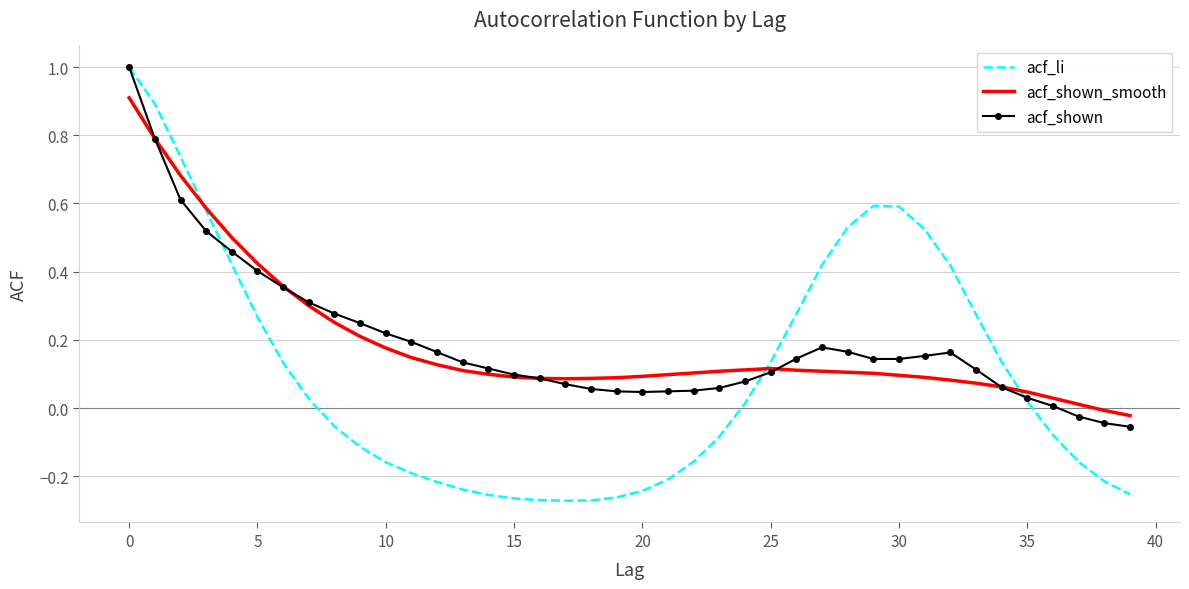

What is the maximum value for acf_shown_smooth?

0.9